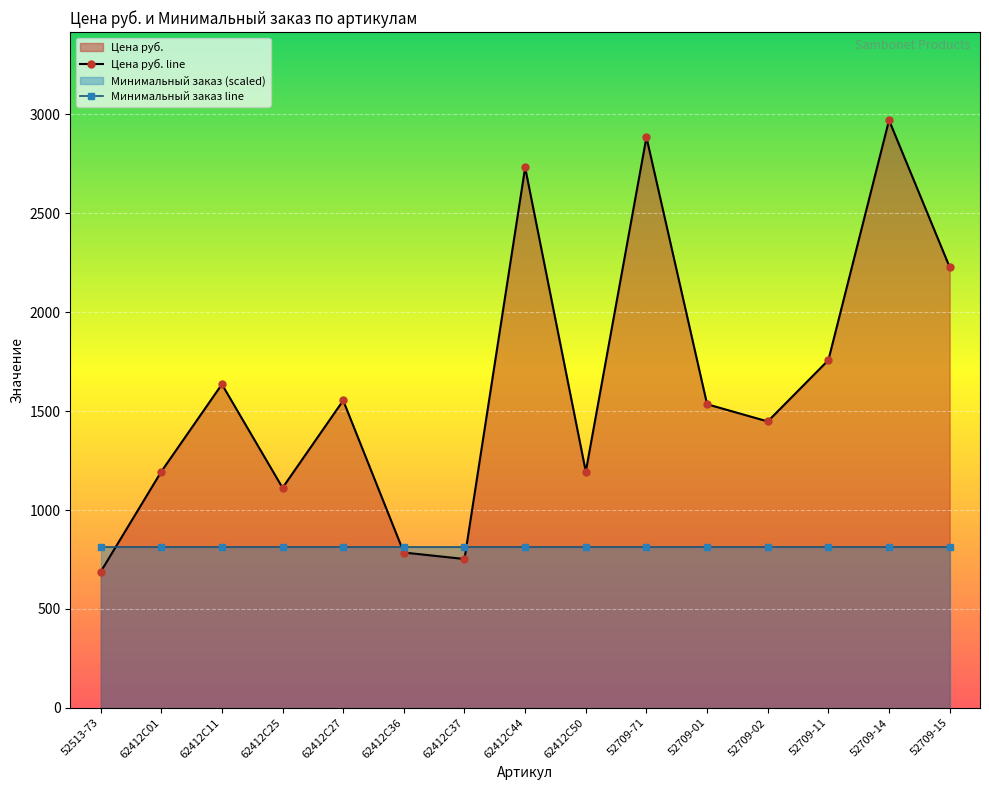

Where does the data first go above 1535?

62412C11